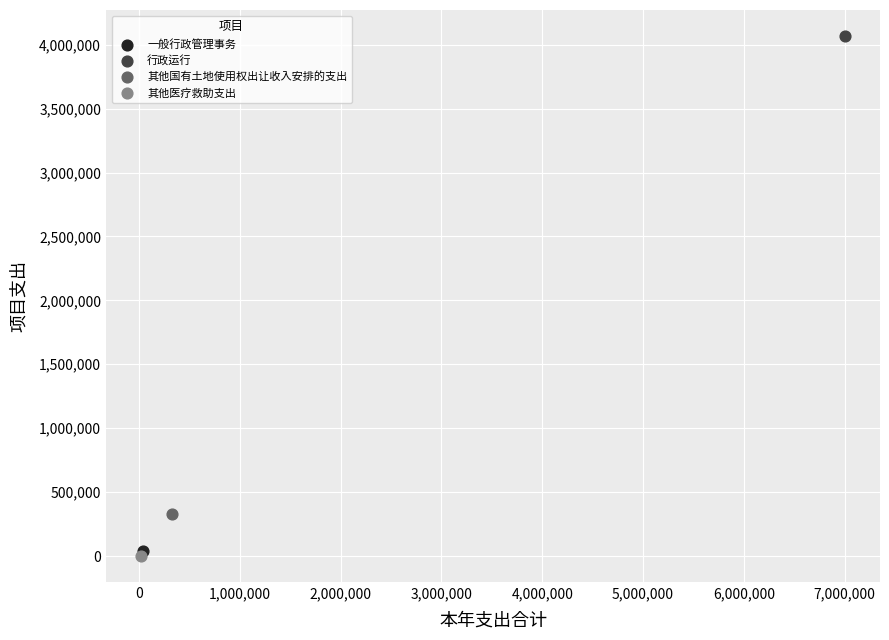

Which series reaches the minimum Y coordinate?

其他医疗救助支出